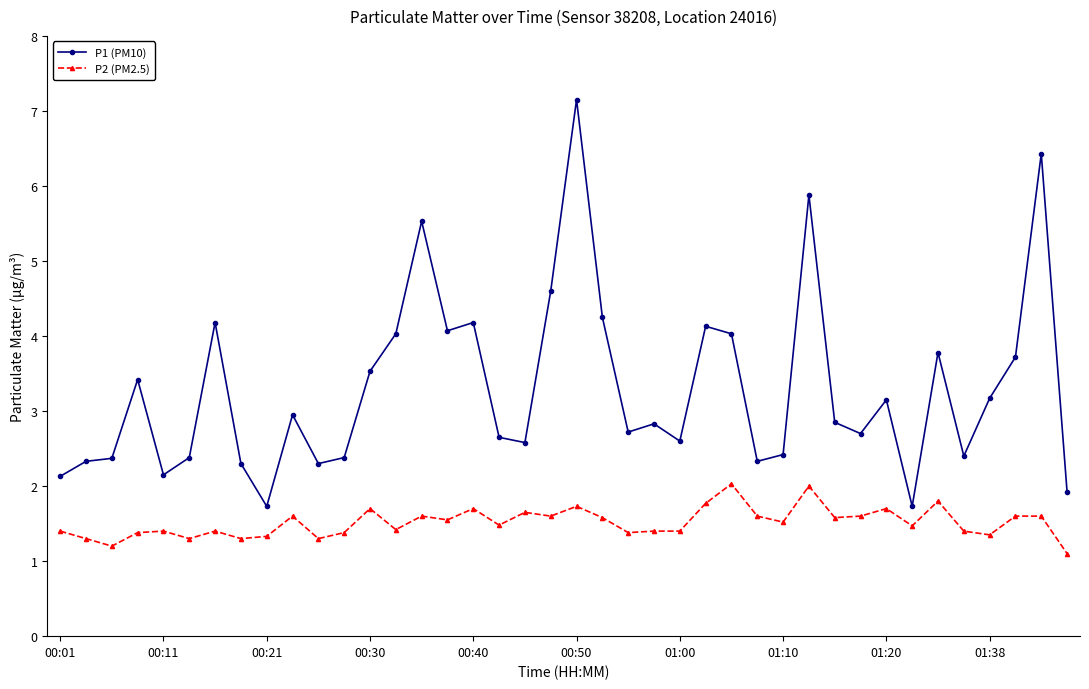

Which series has the largest total across all categories?

P1 (PM10)